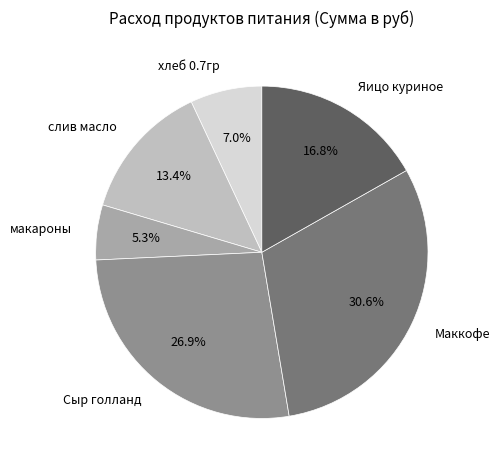

Count the number of slices in the pie.

6